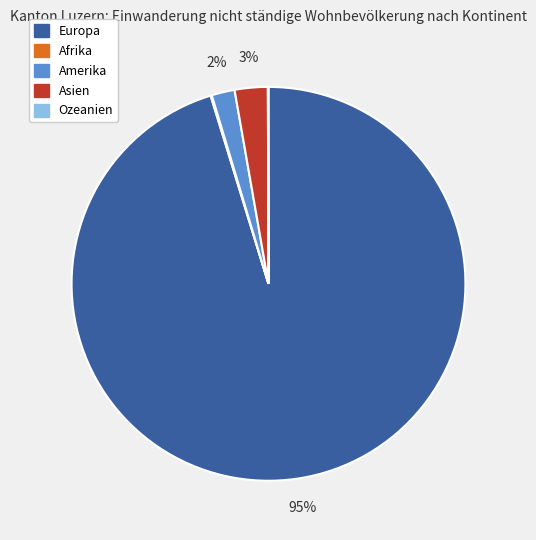

To the nearest percent, what is the average slice percentage?

20%